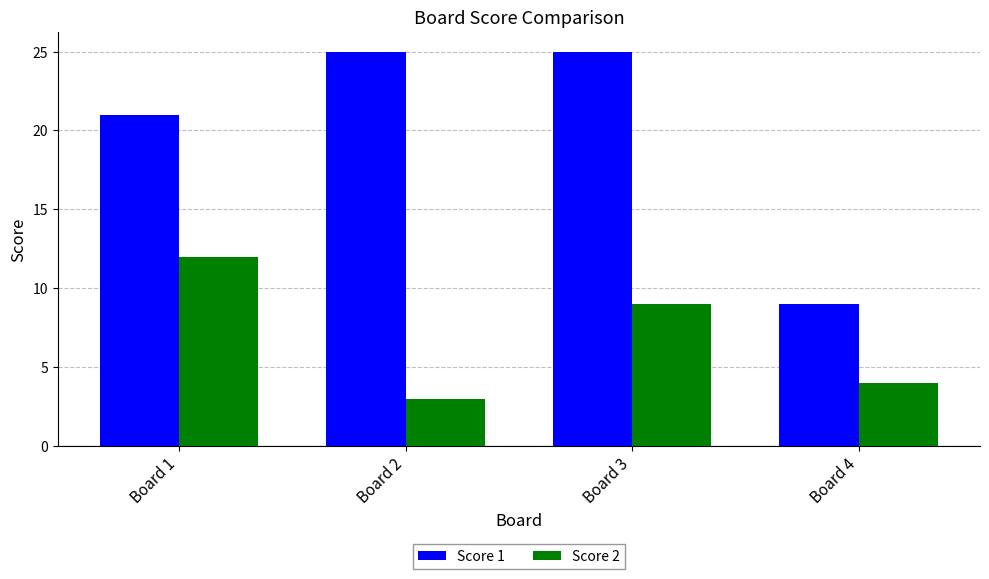

Which category has the lowest value across all series?

Board 2